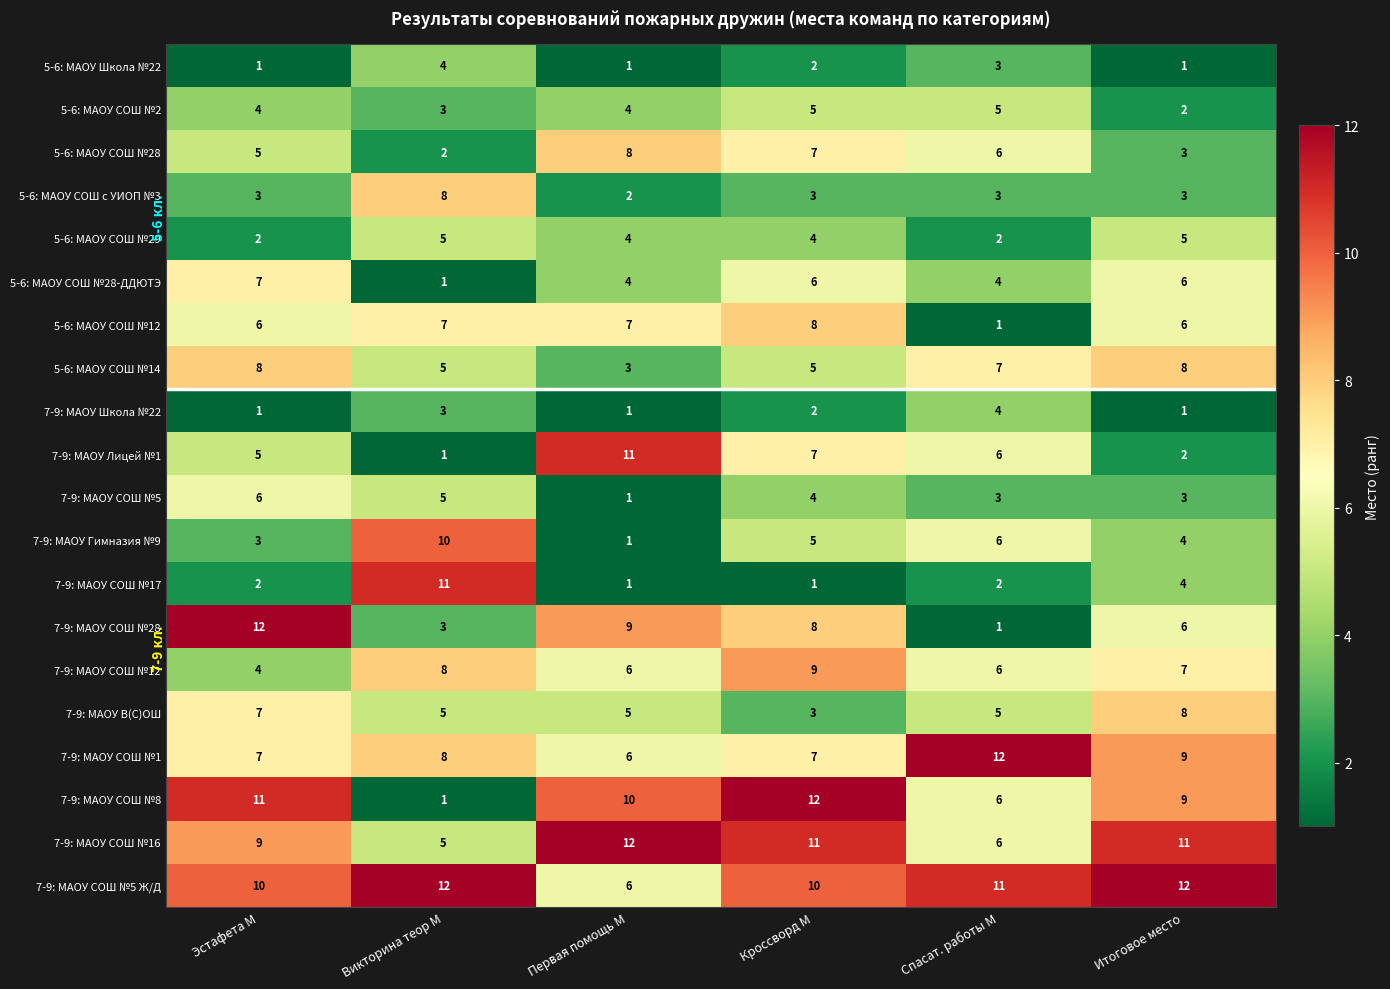

How many categories are shown in the chart?

6